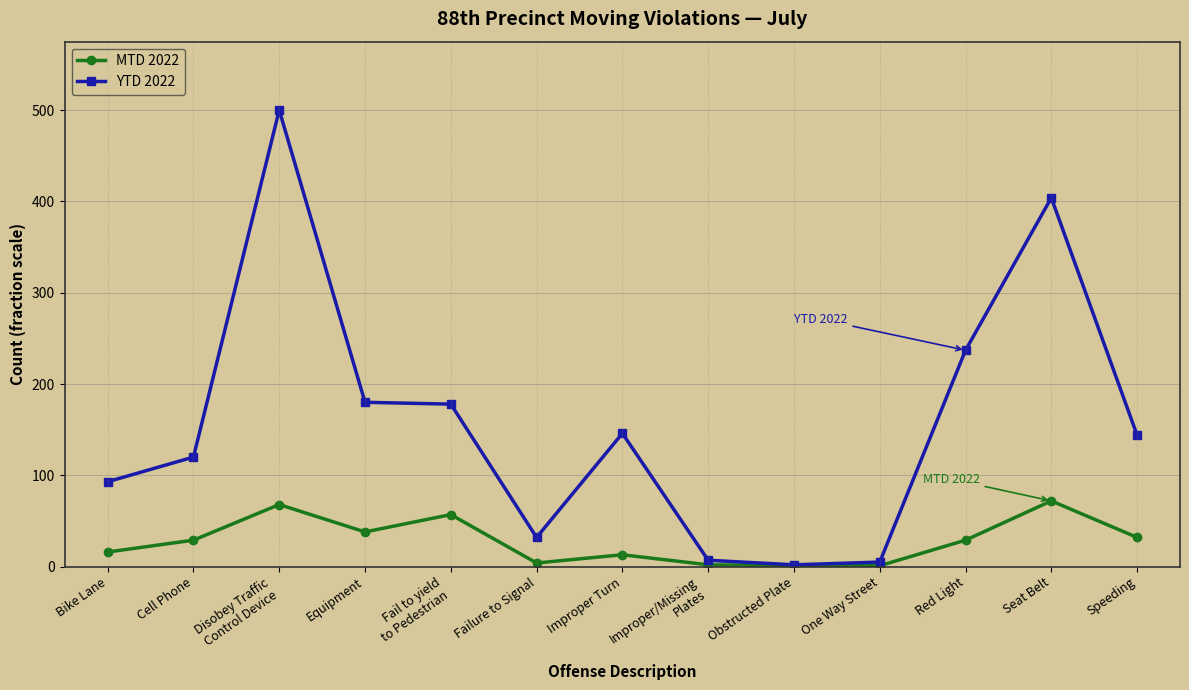

List the series in order of their overall mean, highest first.

YTD 2022, MTD 2022